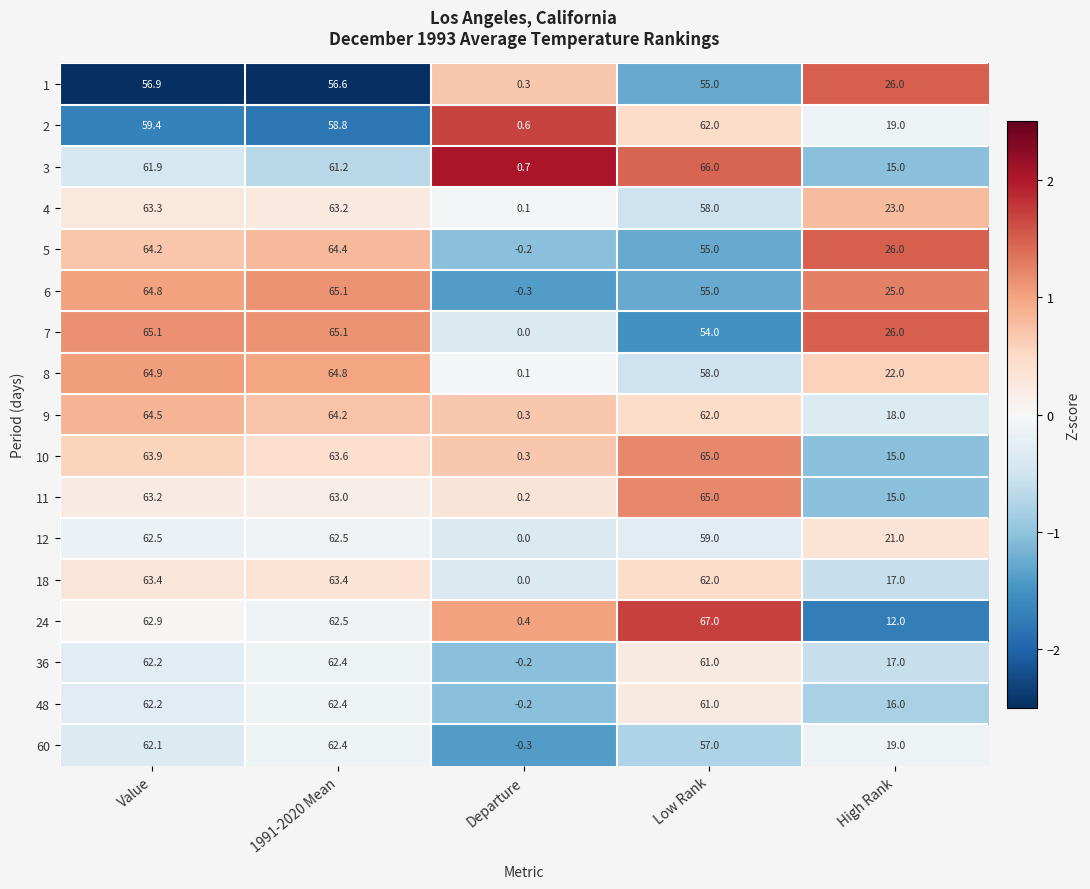

The value of 24 at Value is 62.9. True or false?

True